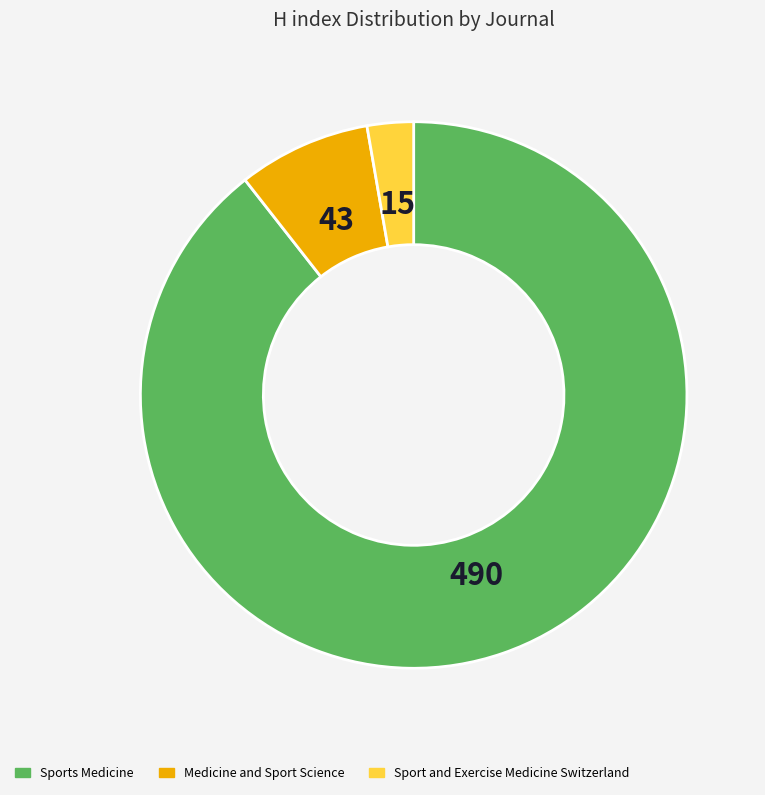

Does Sports Medicine account for over 50% of the chart?

Yes